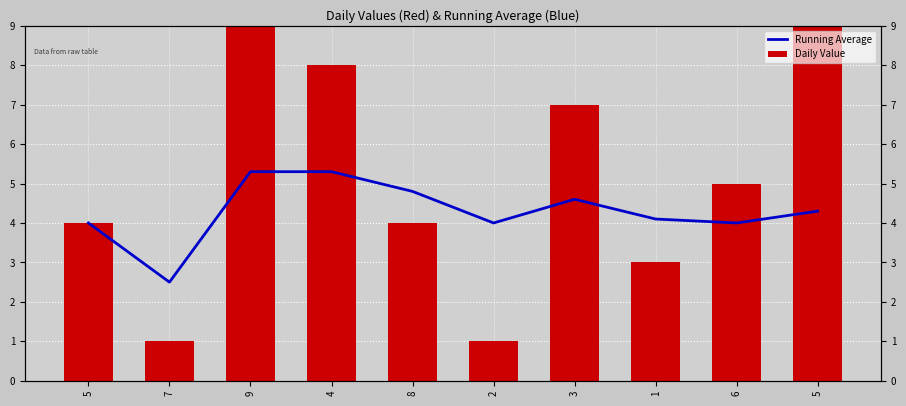

What is the sum of the Daily Value values at 6 and 9?

14.0